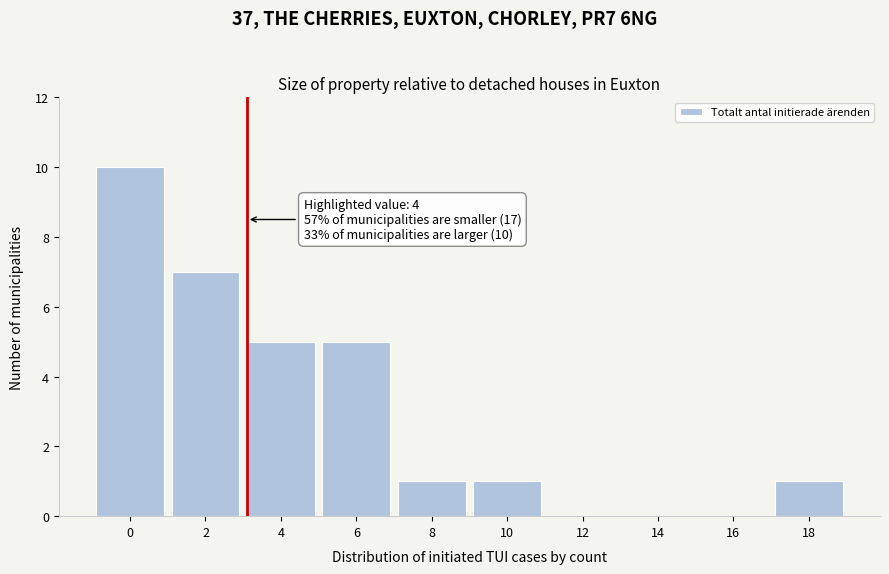

Reading left to right, what are all the values shown in this chart?

0=10	2=7	4=5	6=5	8=1	10=1	12=0	14=0	16=0	18=1